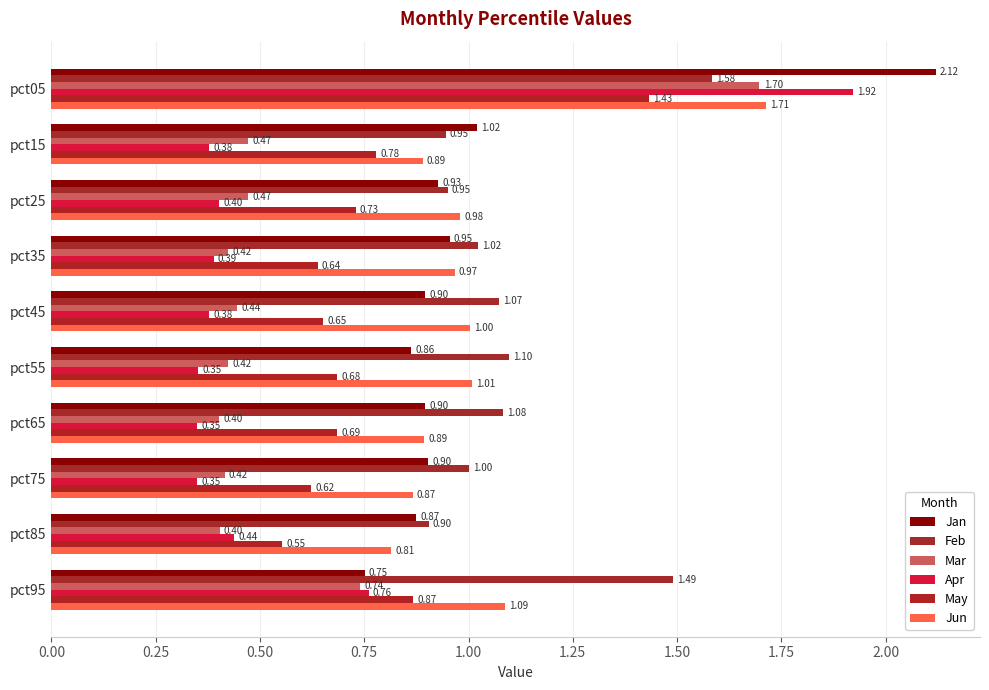

How many distinct data groups are displayed?

6